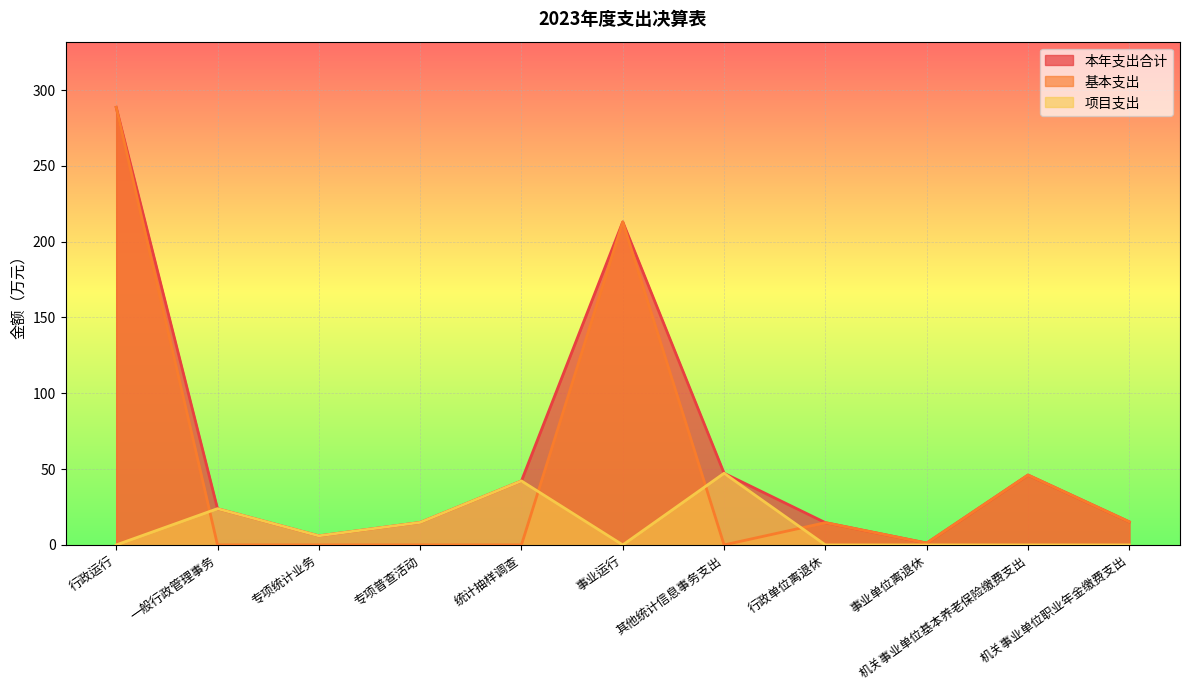

The value of 项目支出 at 专项统计业务 is 6.0. True or false?

True